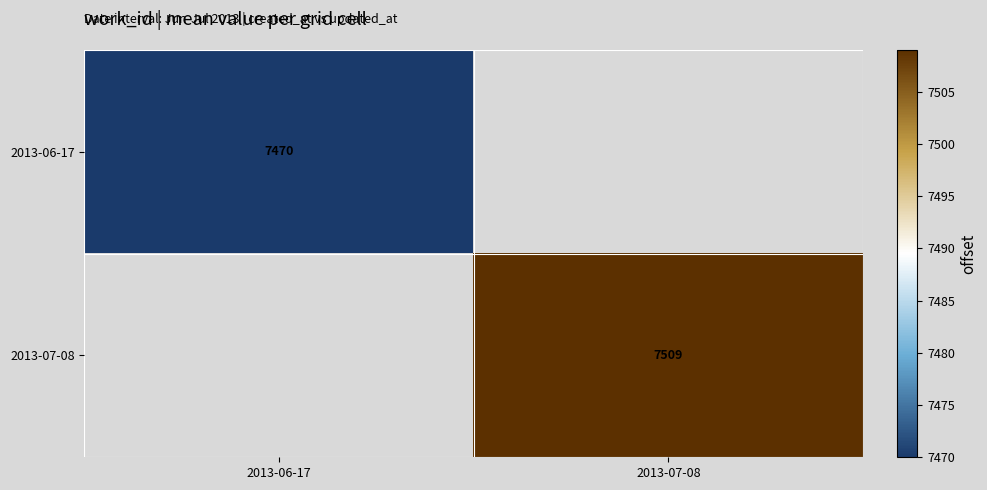

The 2013-07-08 series shows 3601 at 2013-07-08. True or false?

False